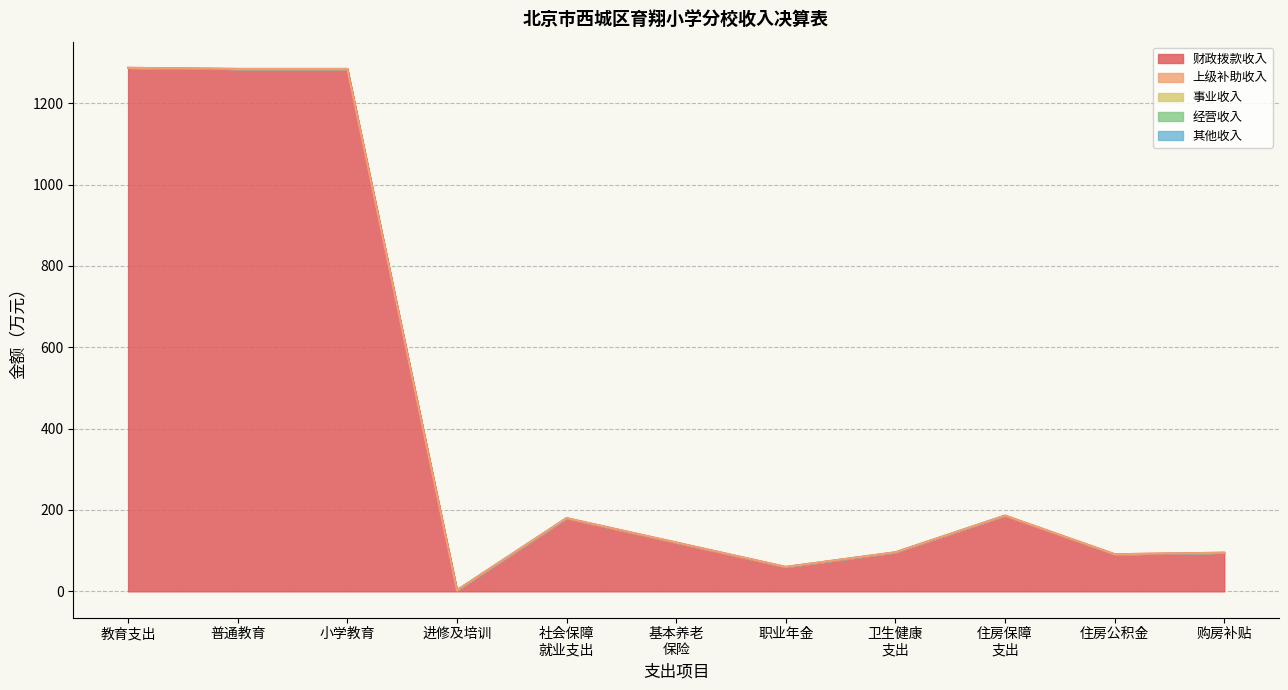

Which series has the largest total across all categories?

财政拨款收入